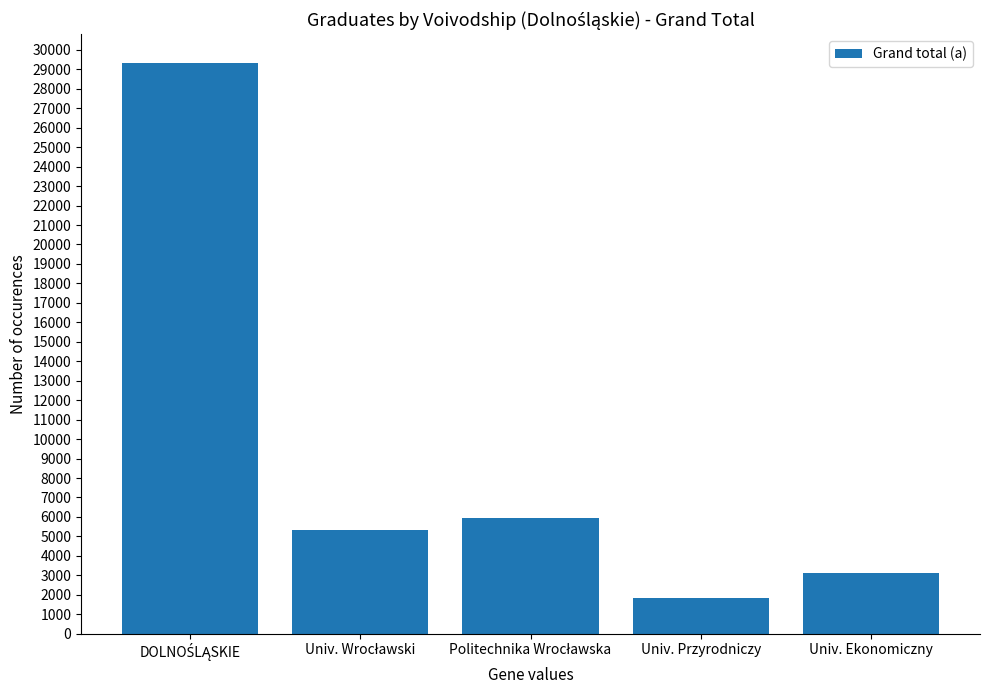

What is the value of the 5th bar from the left?

3137